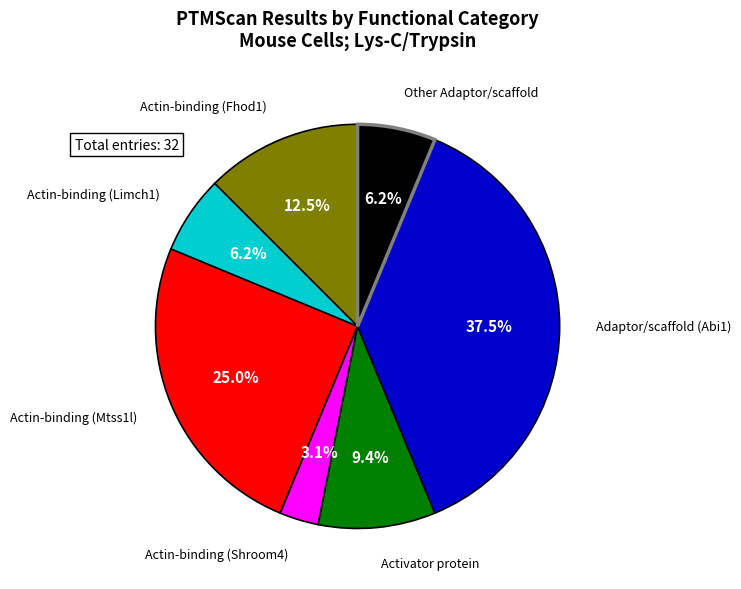

Is there any slice that represents more than half of the pie?

No